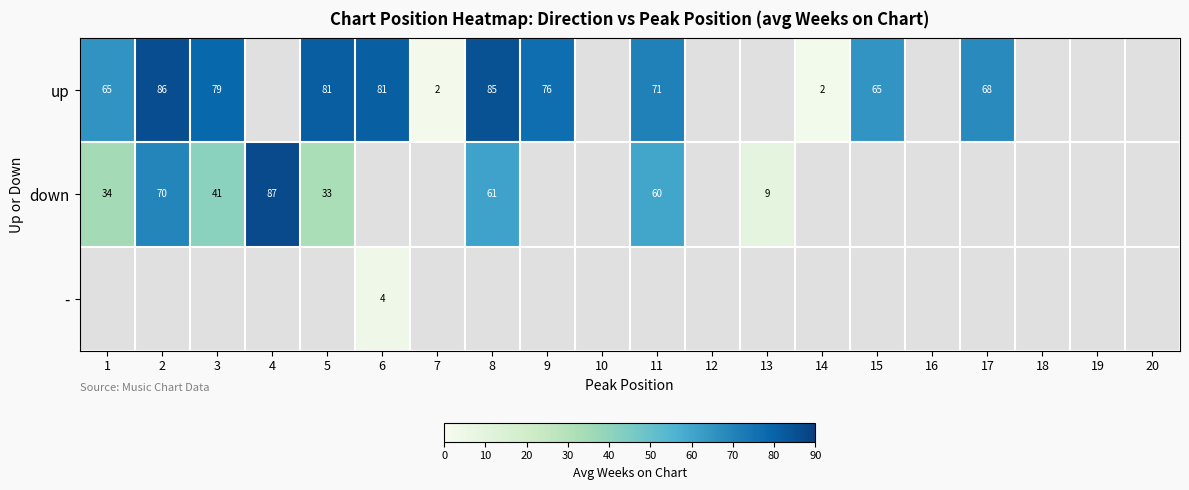

True or false: down has a value of 58.0 at 1.

False